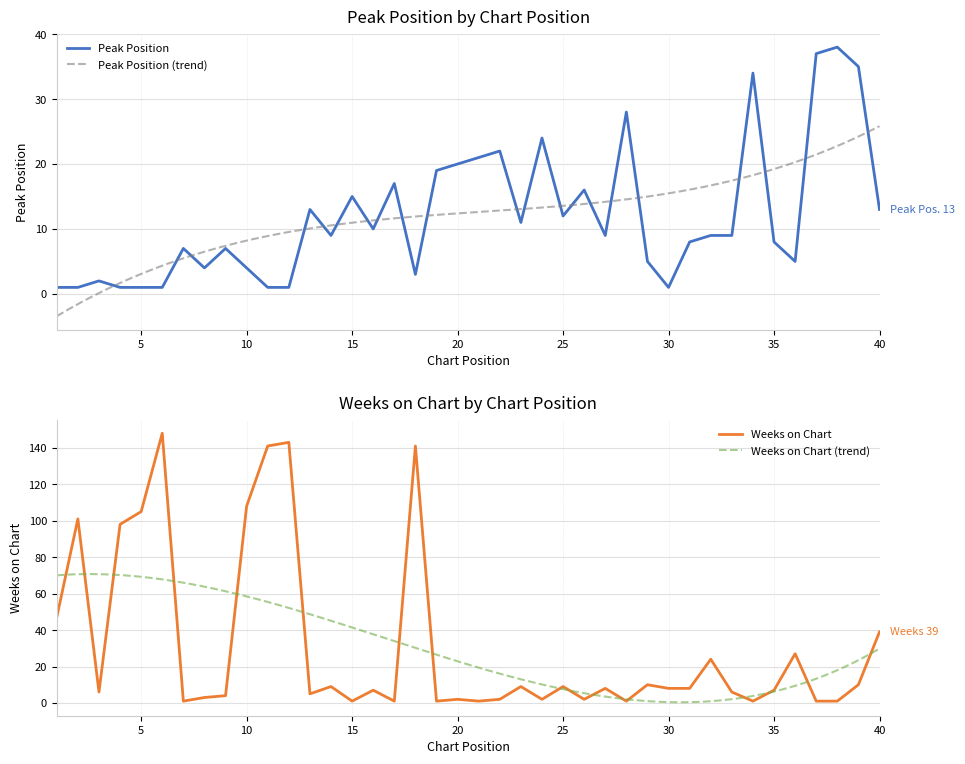

Where is Weeks on Chart nearest to the value 74?

4